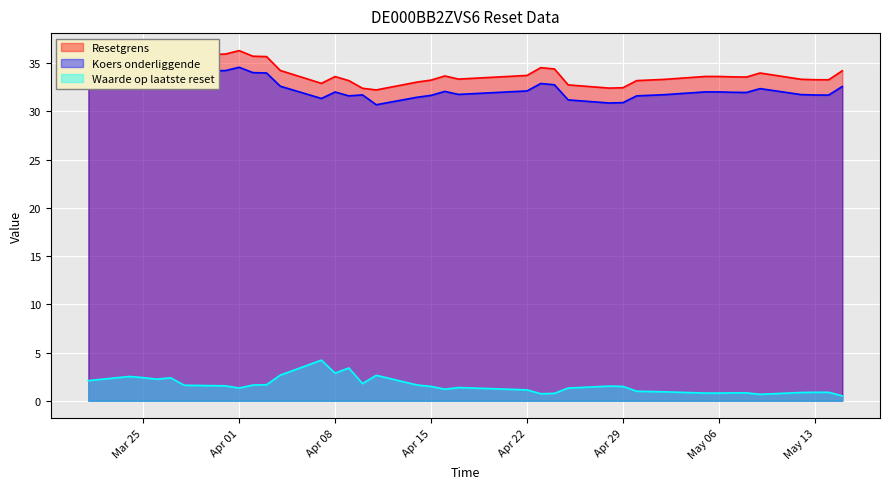

Is it true that Waarde op laatste reset equals 1.4 at 2025-04-08?

False